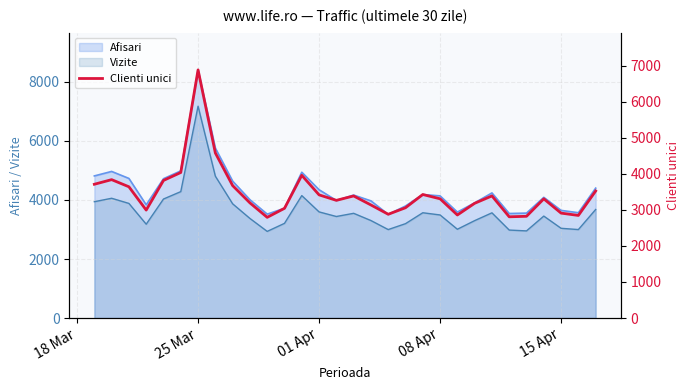

True or false: Afisari and Vizite cross at least once.

False